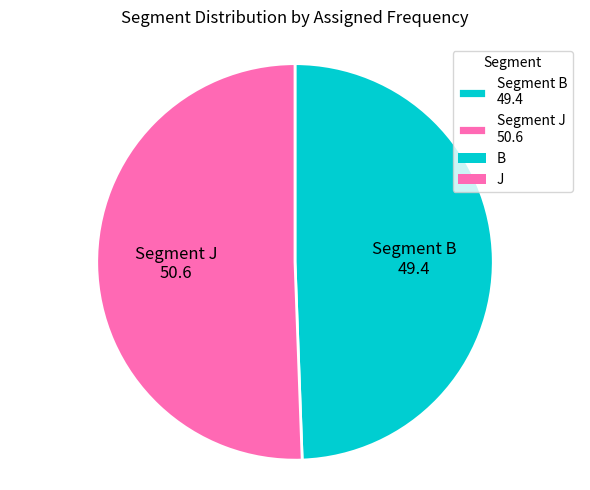

Which has a higher value, Segment B 49.4 or Segment J 50.6?

Segment J 50.6